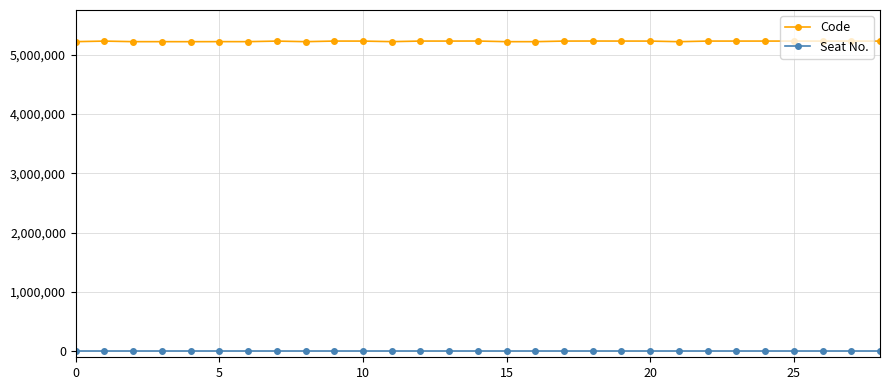

Which series has the largest range (max minus min)?

Code